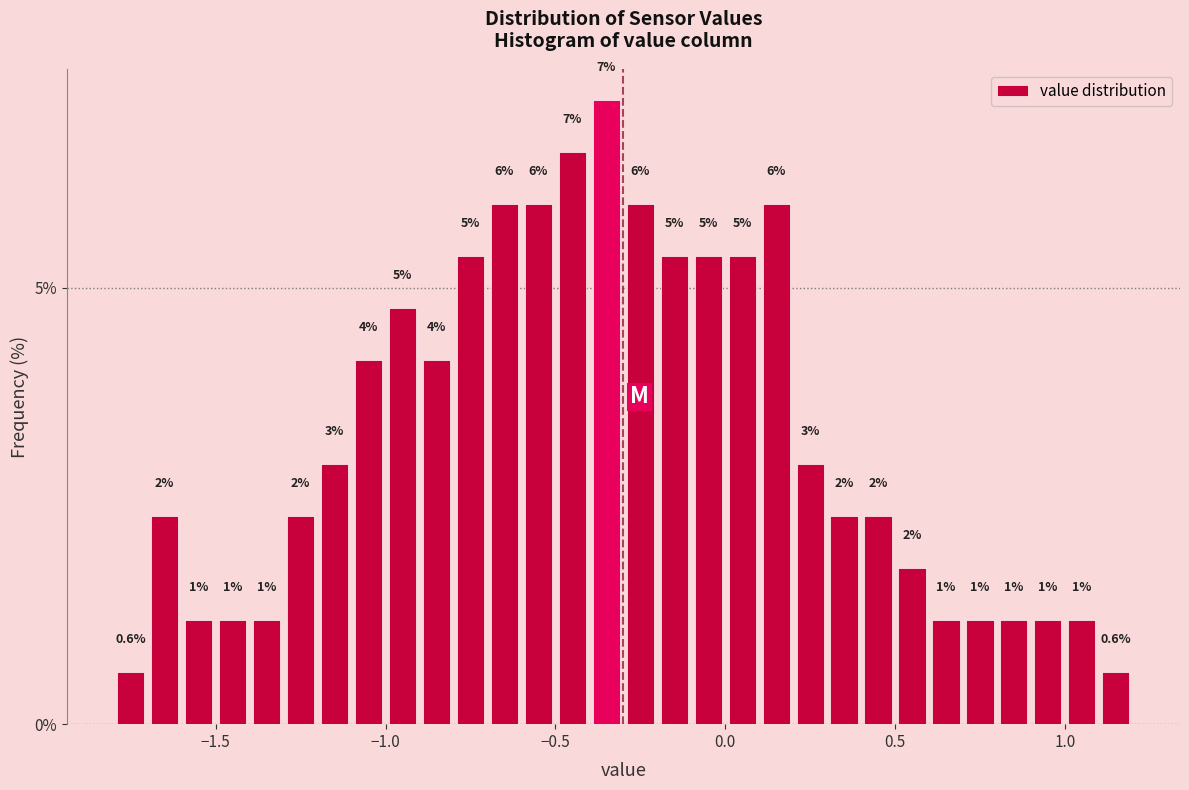

Read against the x-axis, roughly where is the centre of the tallest bar?

-0.35